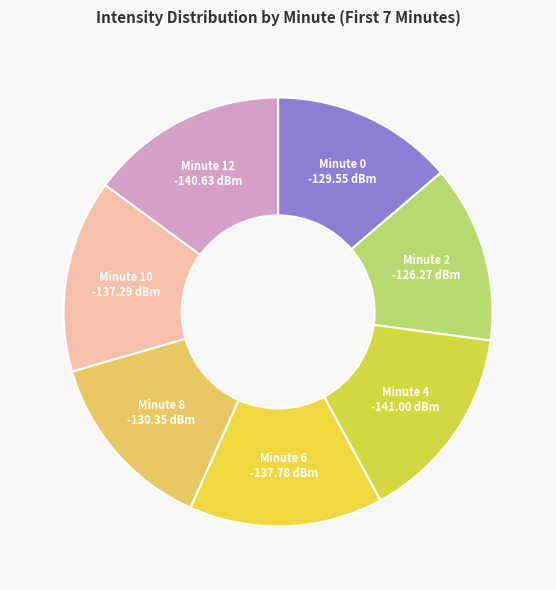

Does Minute 8 -130.35 dBm account for over 50% of the chart?

No